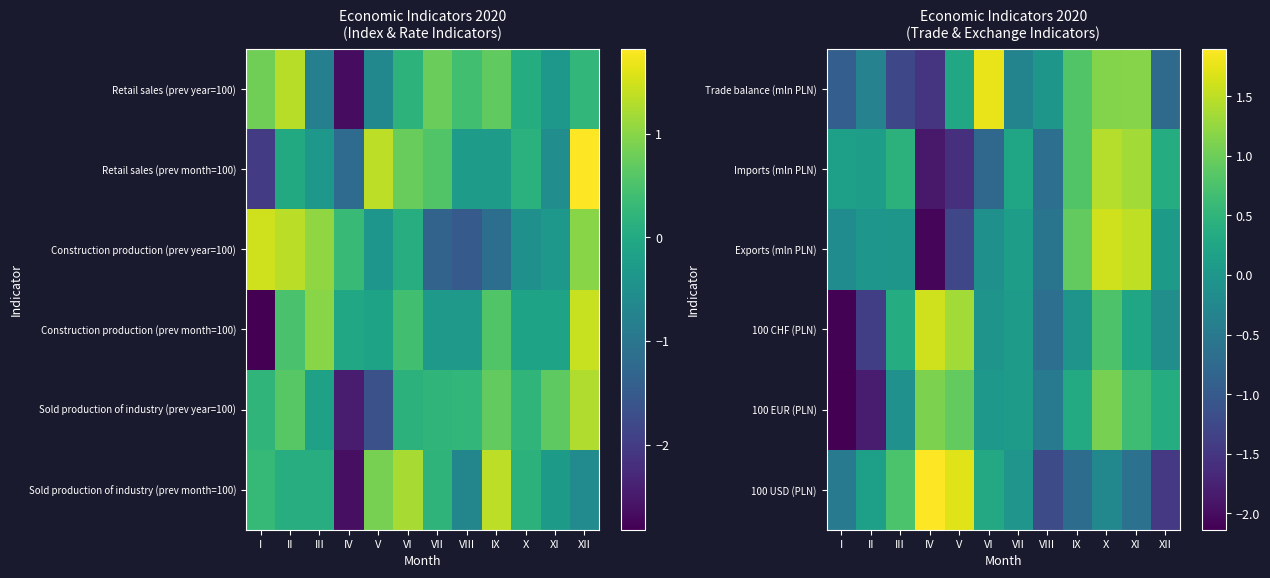

Where is Trade balance (mln PLN) nearest to the value 0?

VIII